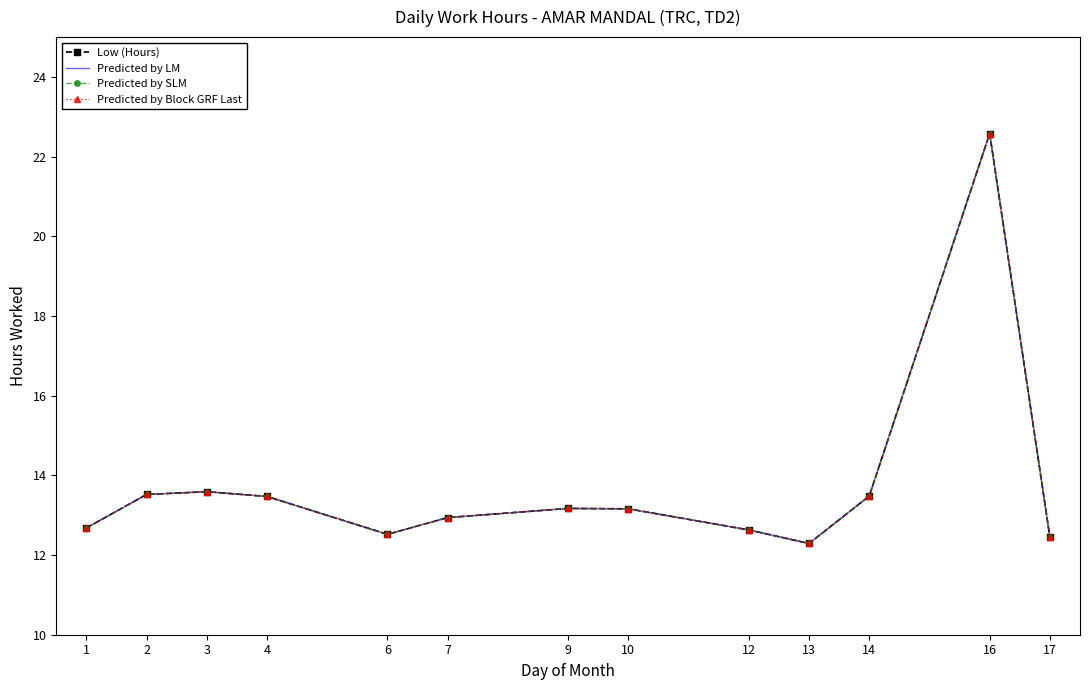

What is the difference between the maximum and minimum values in the Predicted by SLM series?

10.3